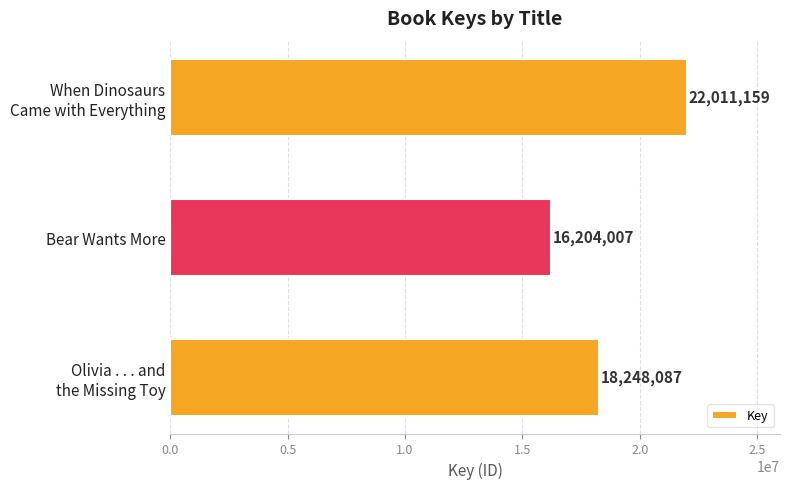

What is the sum of all values?

56463253